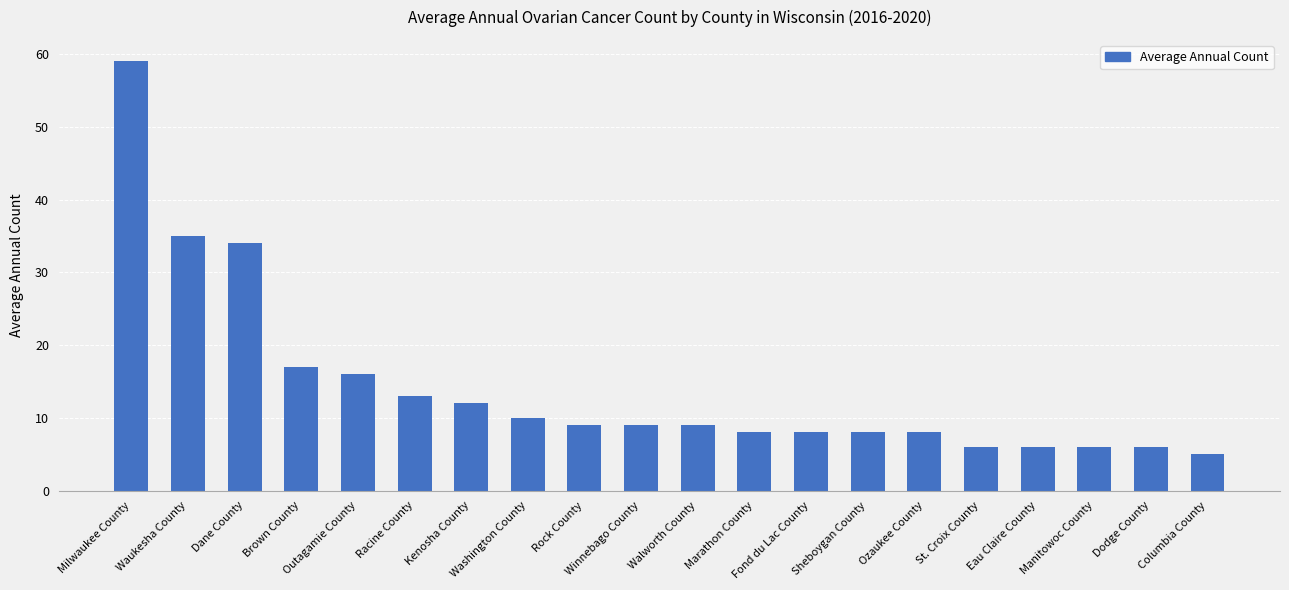

The chart shows a value of 10 at Washington County. True or false?

True